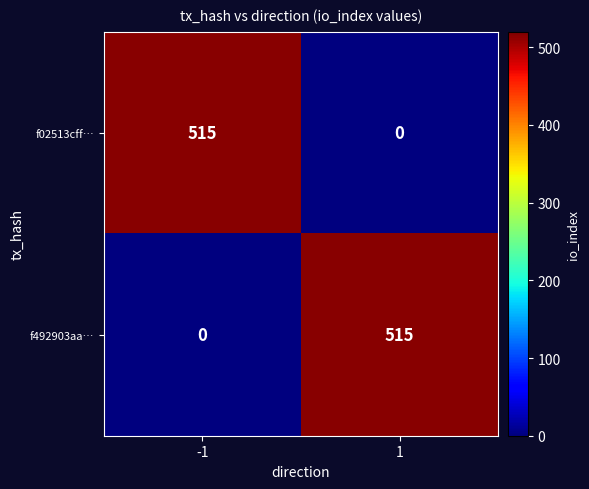

What is the greatest value displayed?

515